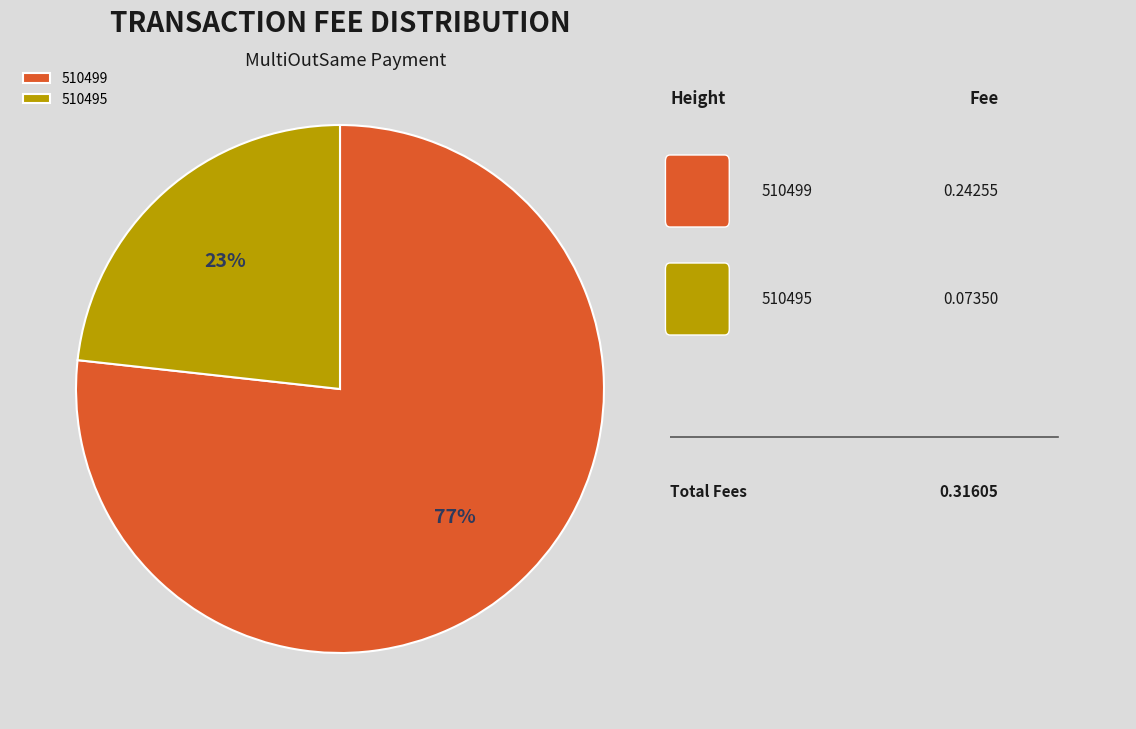

Rank the categories by value from lowest to highest.

510495, 510499